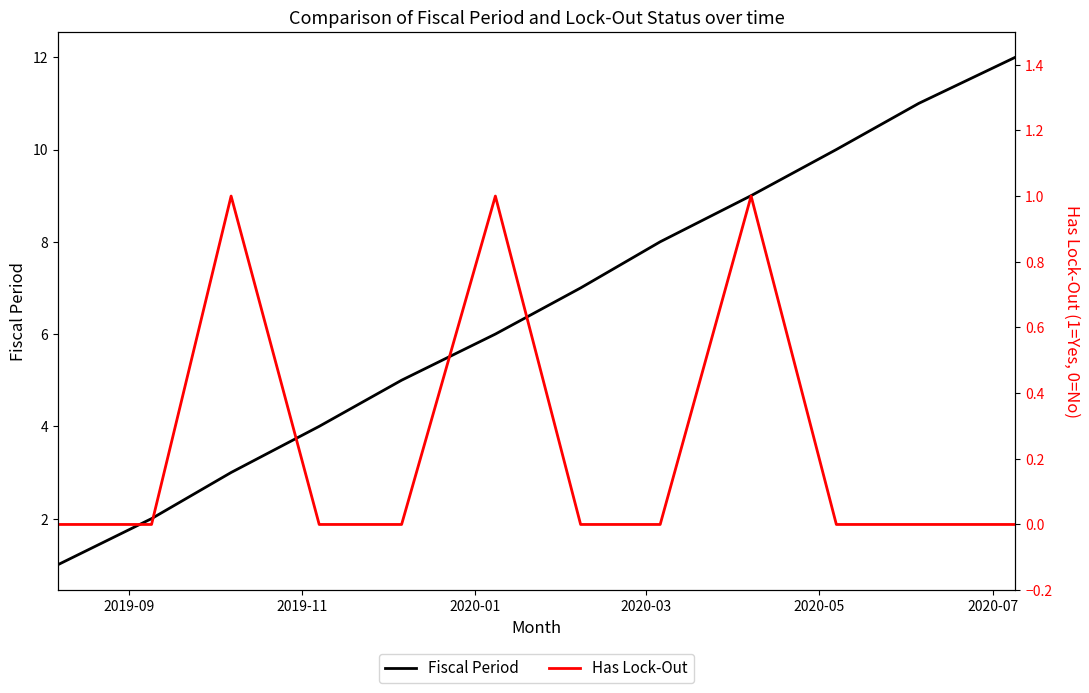

True or false: Has Lock-Out has more than 0 points higher than both neighbors.

True